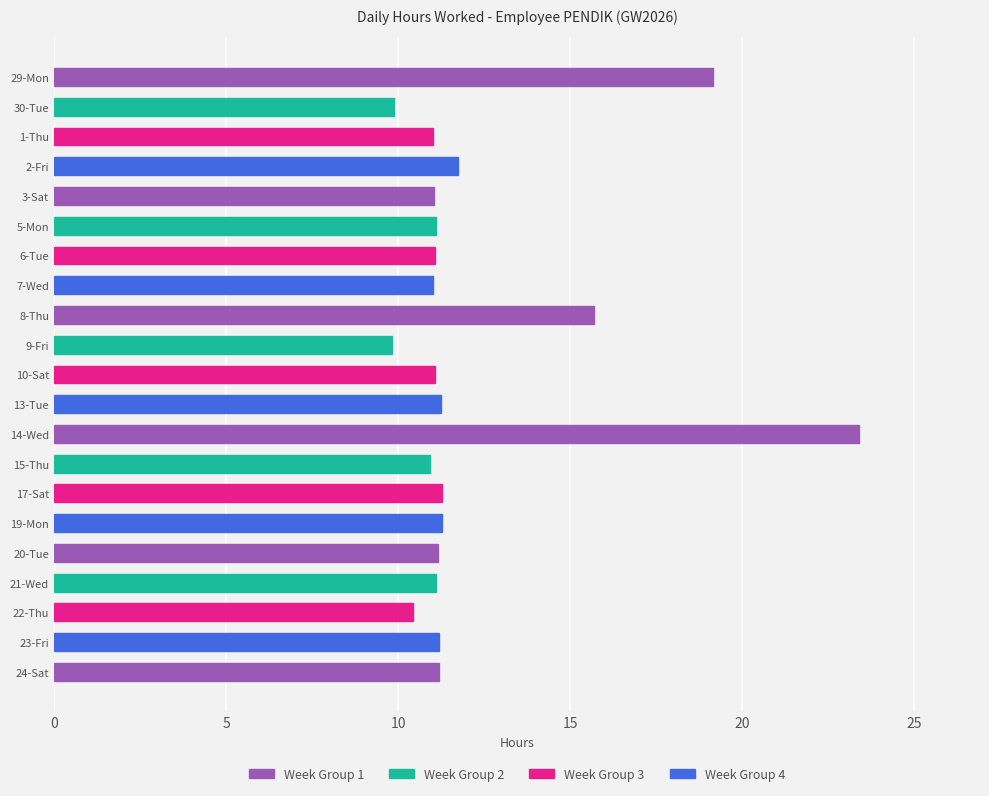

What is the ratio of the value at 5-Mon to the value at 9-Fri?

1.1